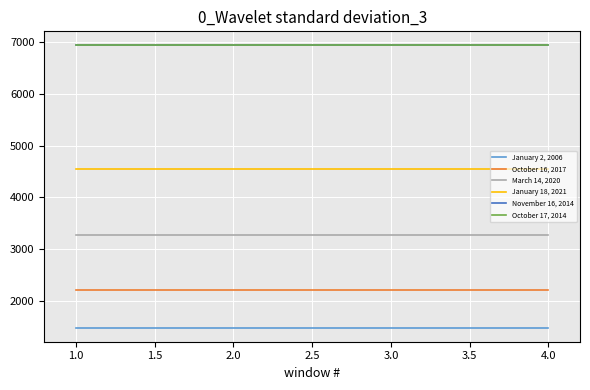

True or false: October 17, 2014 and October 16, 2017 intersect in this chart.

False